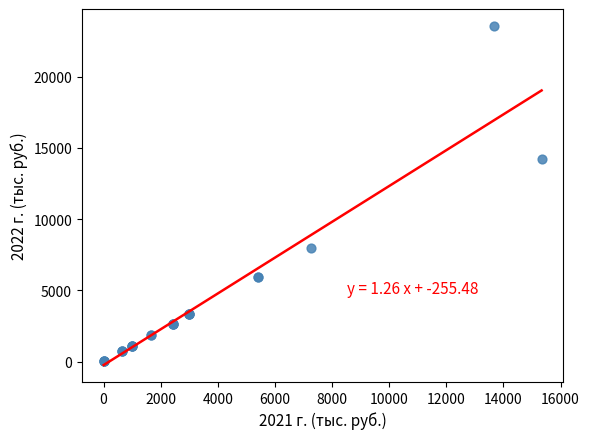

What Y value in the scatter plot is closest to 11783?

14233.7